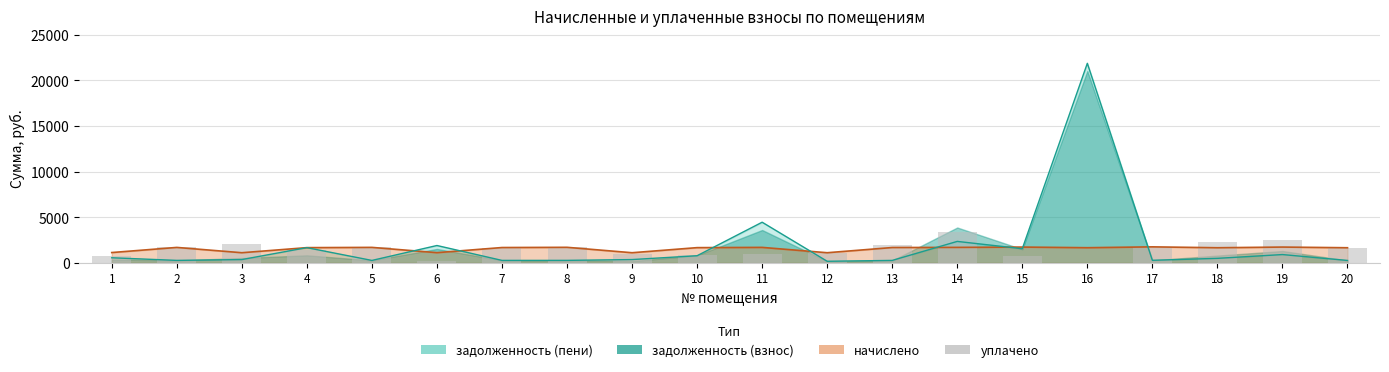

Are the bars horizontal?

No